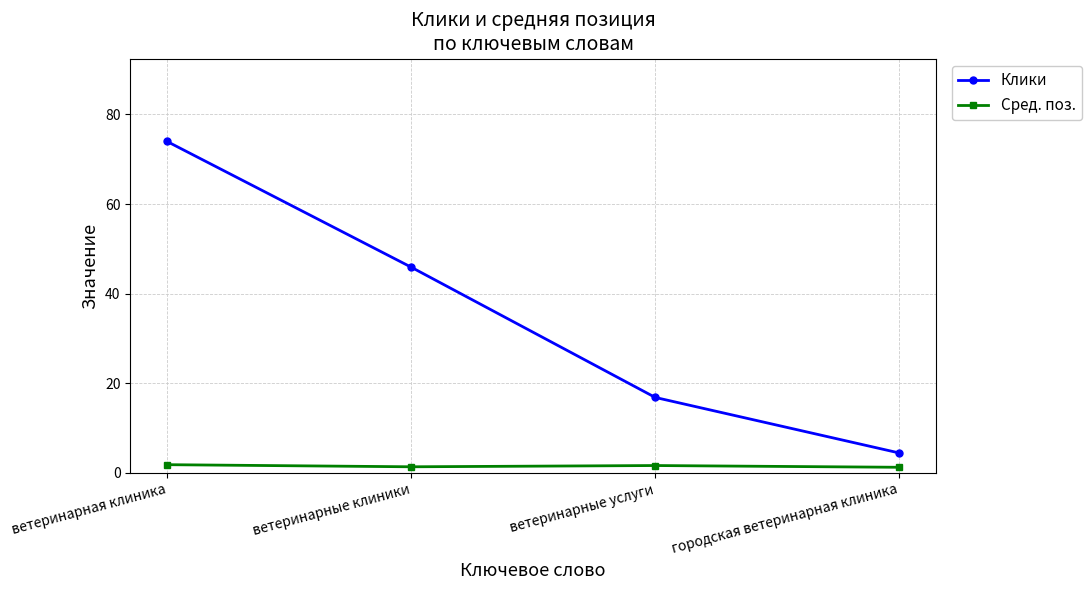

Which series changed the most between ветеринарные услуги and городская ветеринарная клиника?

Клики